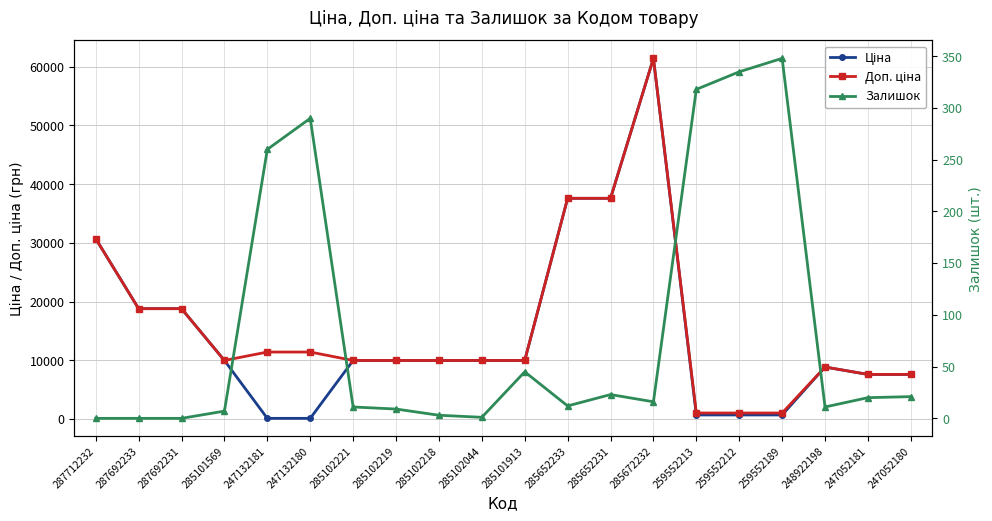

Rank the series at 285672232 from lowest to highest value.

Залишок, Ціна, Доп. ціна